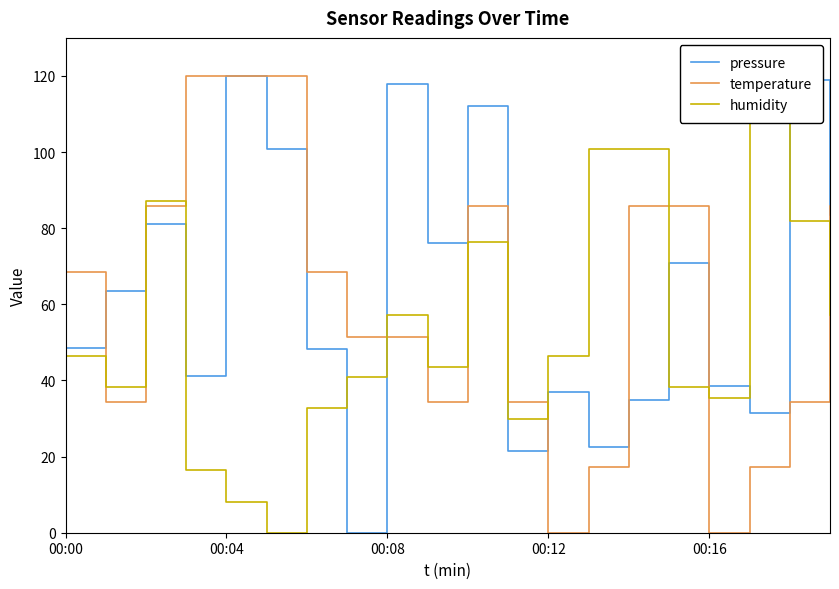

Is it true that temperature equals 120.0 at 00:04?

True